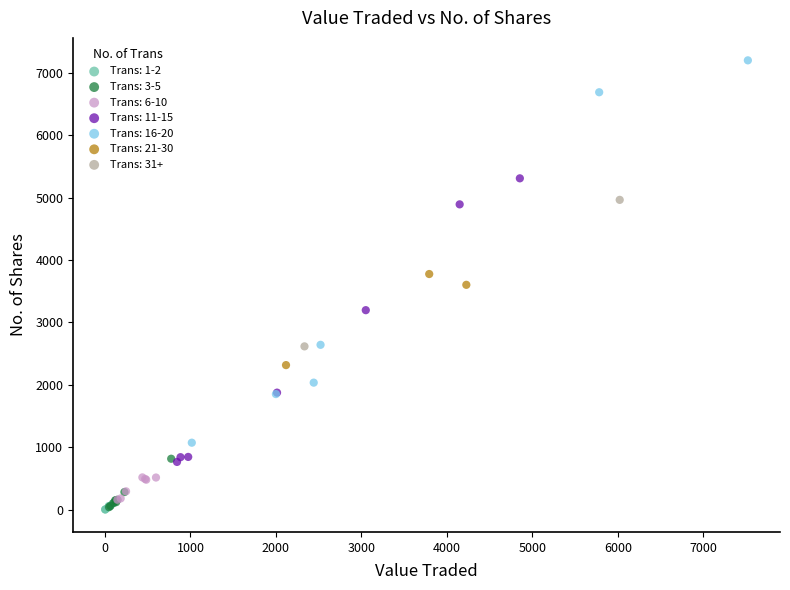

What are all the series names shown in the legend?

Trans: 1-2, Trans: 3-5, Trans: 6-10, Trans: 11-15, Trans: 16-20, Trans: 21-30, Trans: 31+